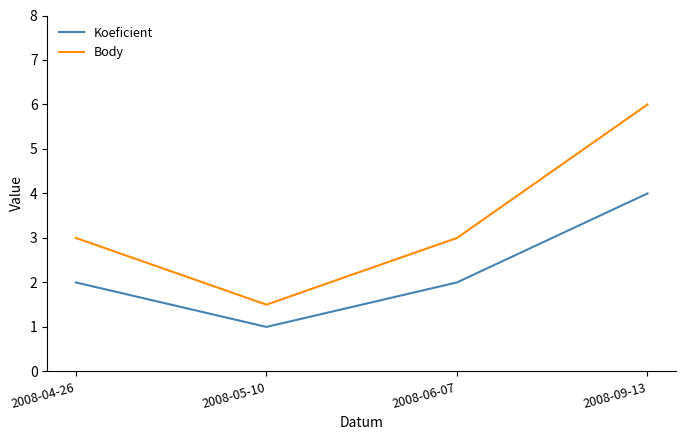

What is the approximate value of Body at 2008-05-10?

1.5